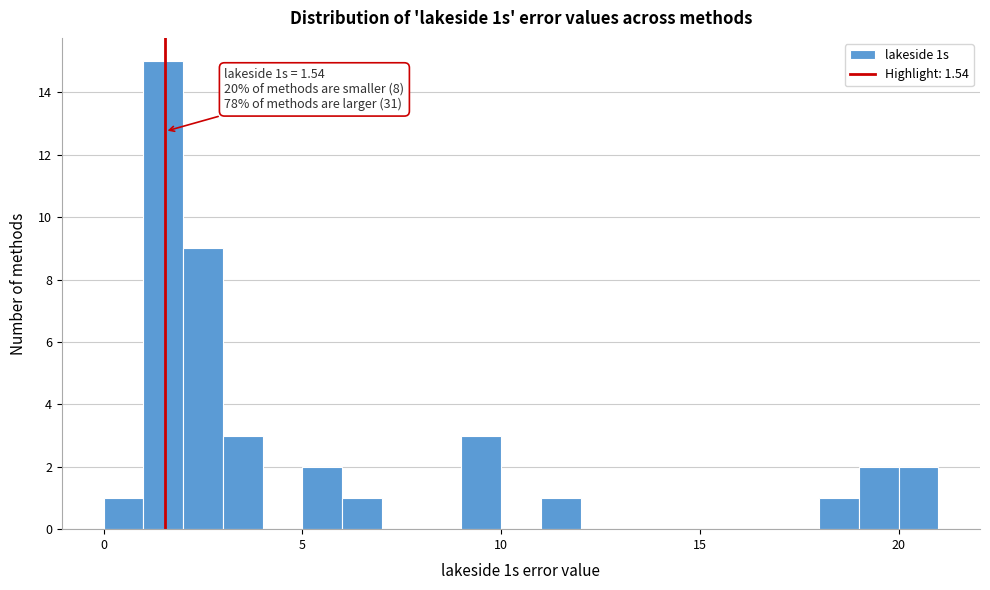

Read against the x-axis, roughly where is the centre of the tallest bar?

1.5